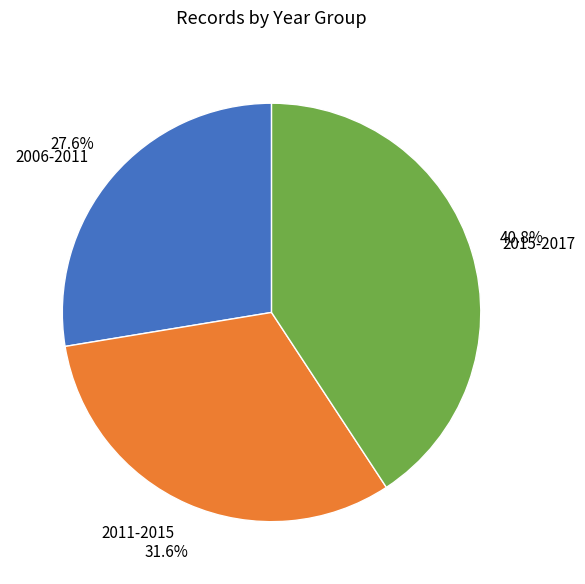

Is there a majority slice in this chart?

No